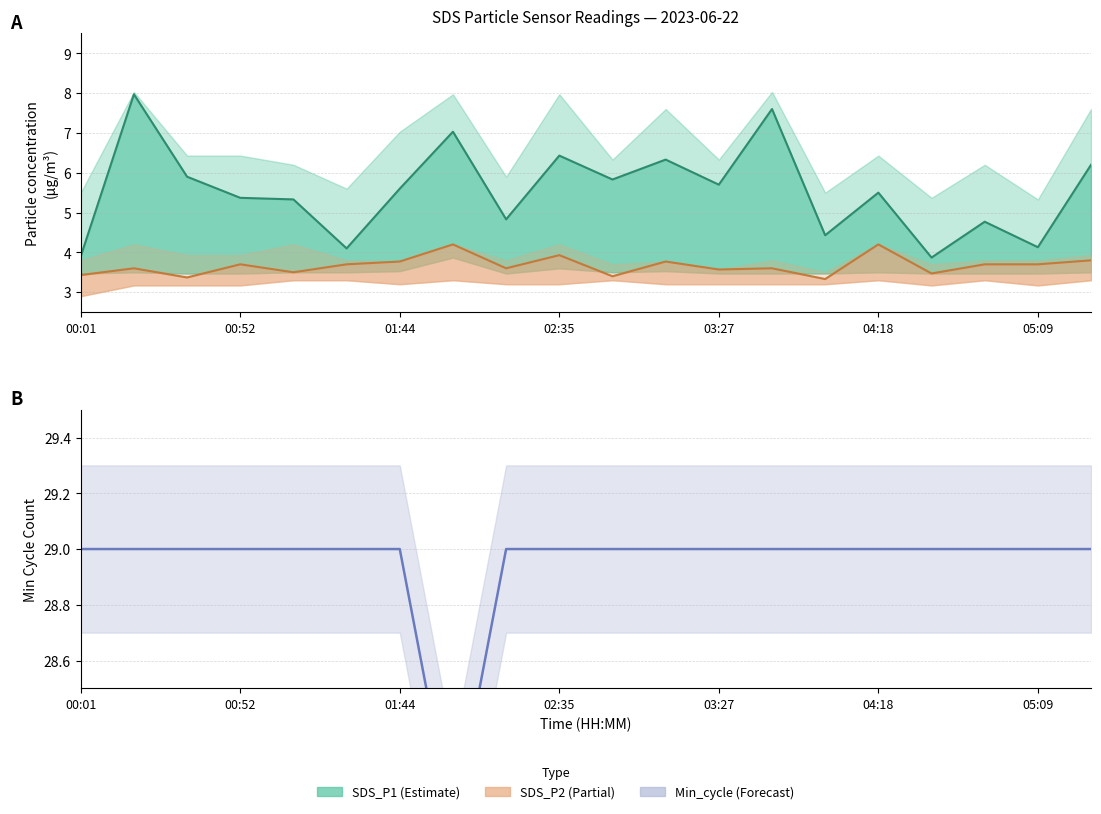

The value of Min_cycle at 04:35 is 13.1. True or false?

False